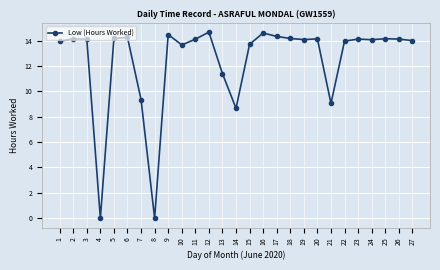

What is the value of the 24th point from the left?

14.1